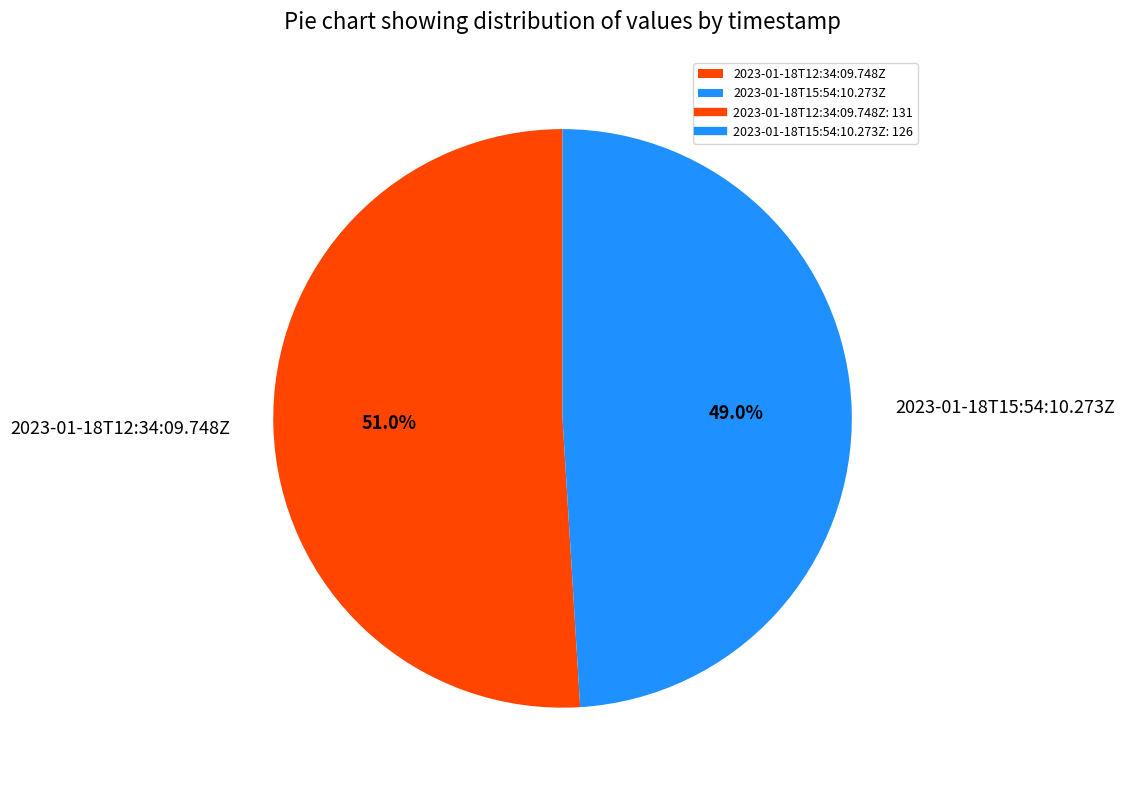

Is there any slice that represents more than half of the pie?

Yes